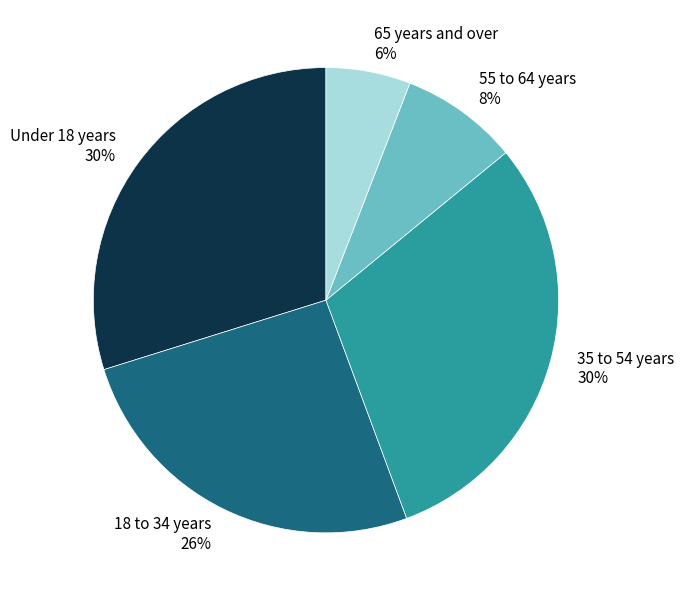

How many slices are in this pie chart?

5